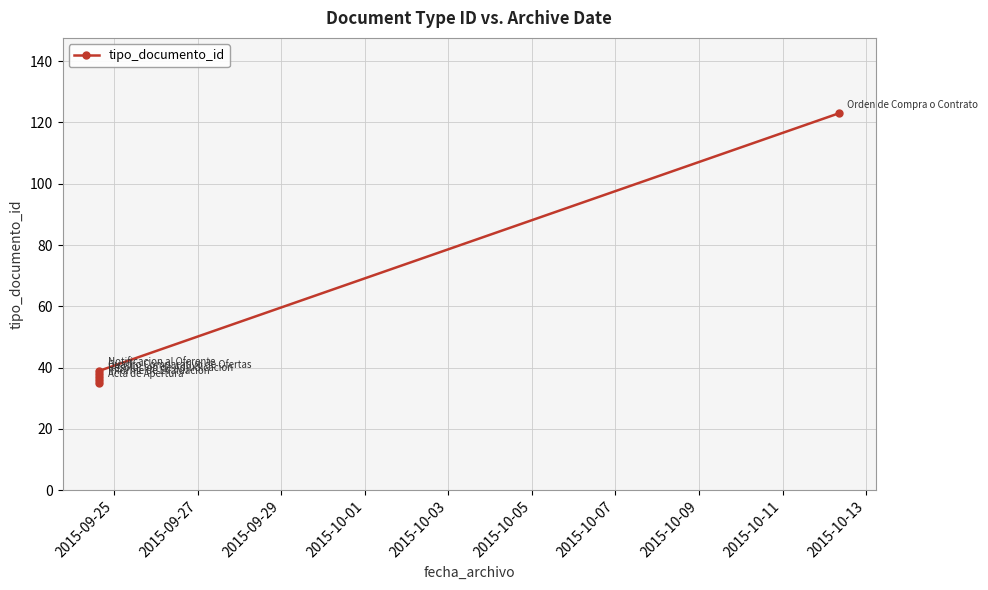

At which label is the value closest to 79?

2015-10-03